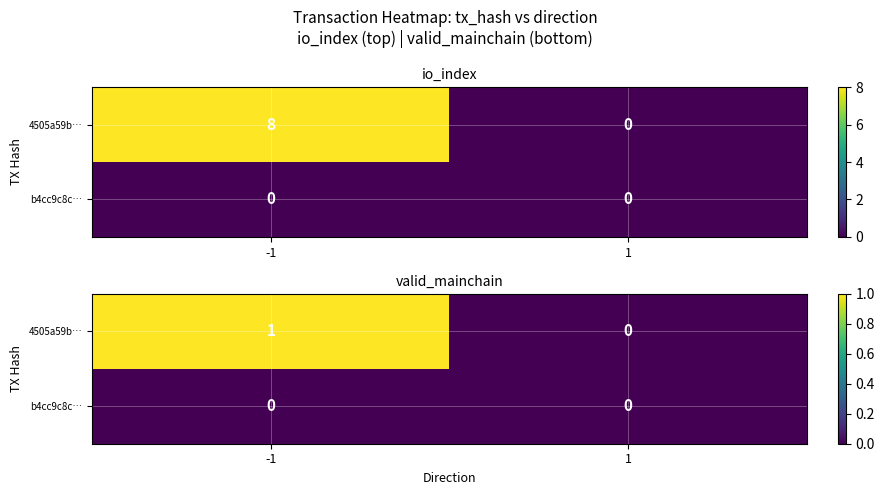

List the series in order of their peak value, highest first.

4505a59b…, b4cc9c8c…